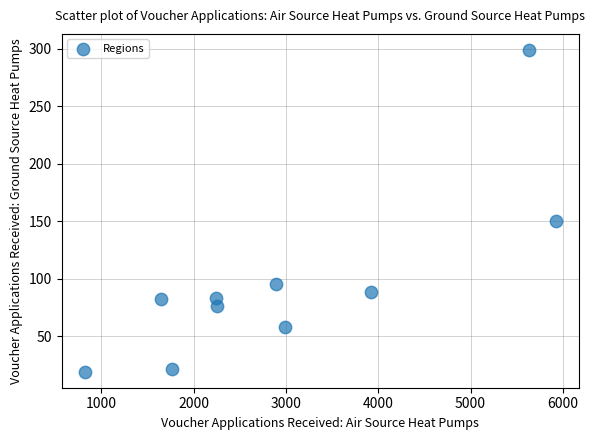

What Y value in the scatter plot is closest to 159?

150